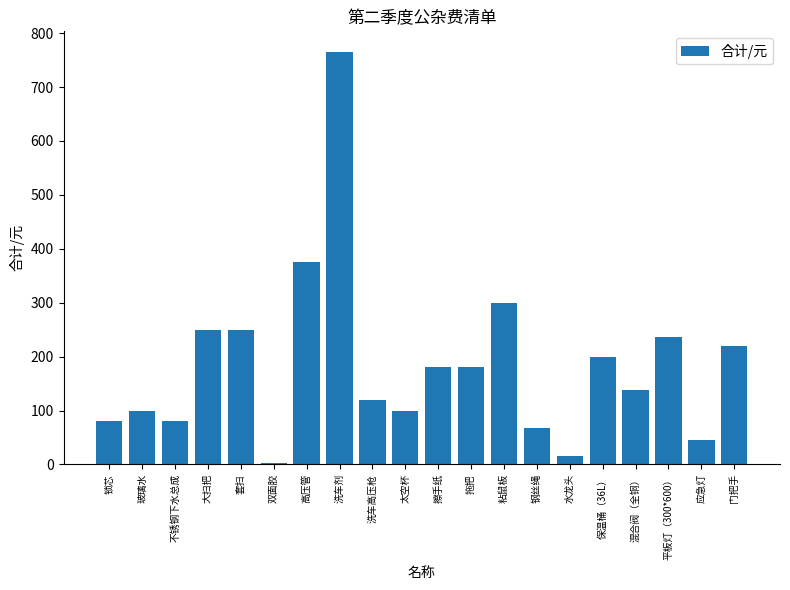

What value does the data have at 玻璃水, to the nearest 50?

100